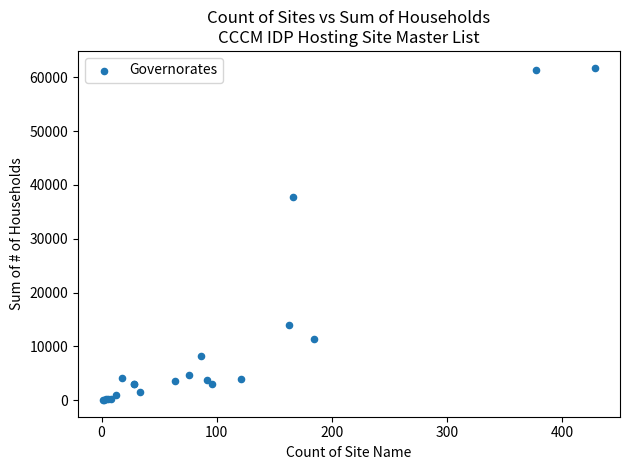

What Y value in the scatter plot is closest to 30916?

37806